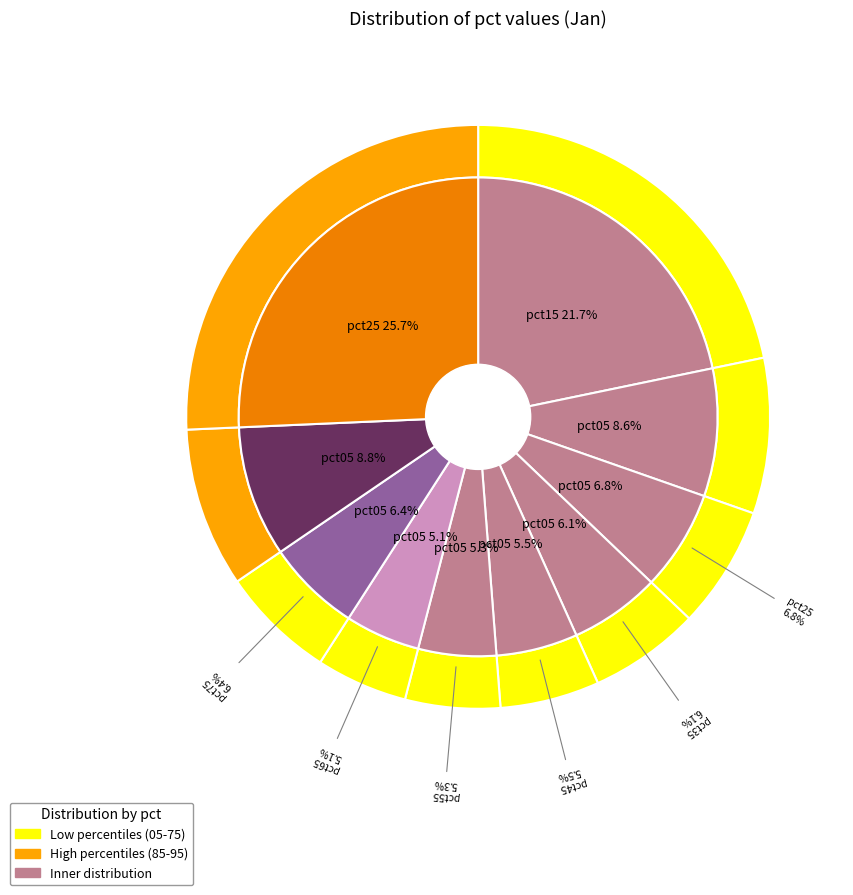

To the nearest percent, what portion does pct35 represent?

6%